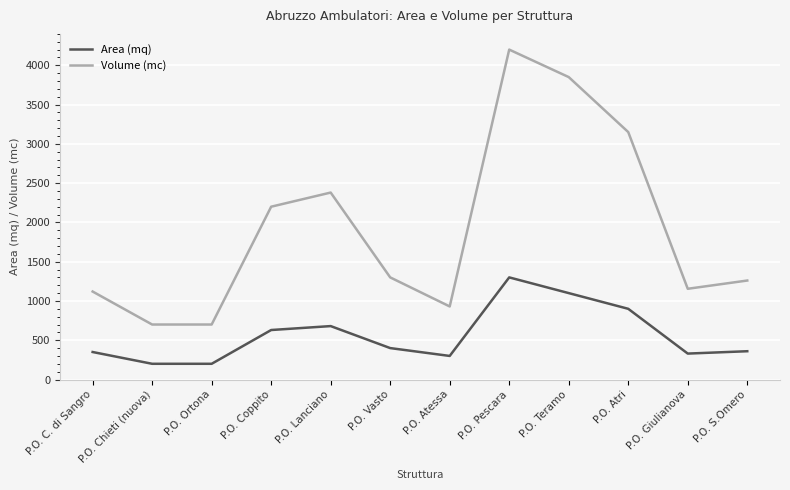

How many interior local peaks does the Area (mq) series have?

2